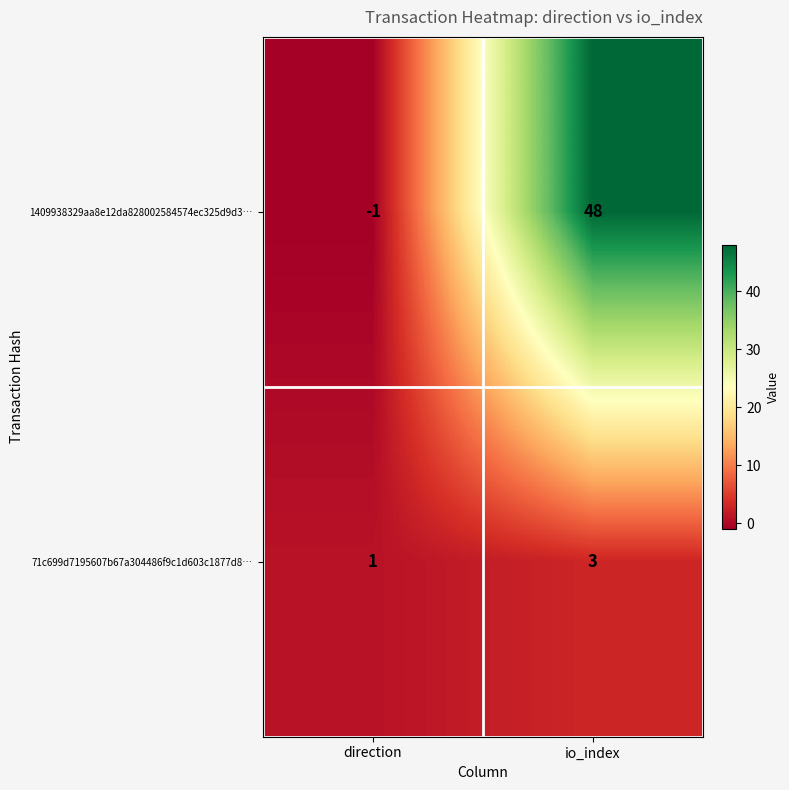

The 1409938329aa8e12da828002584574ec325d9d3… series shows 48 at io_index. True or false?

True